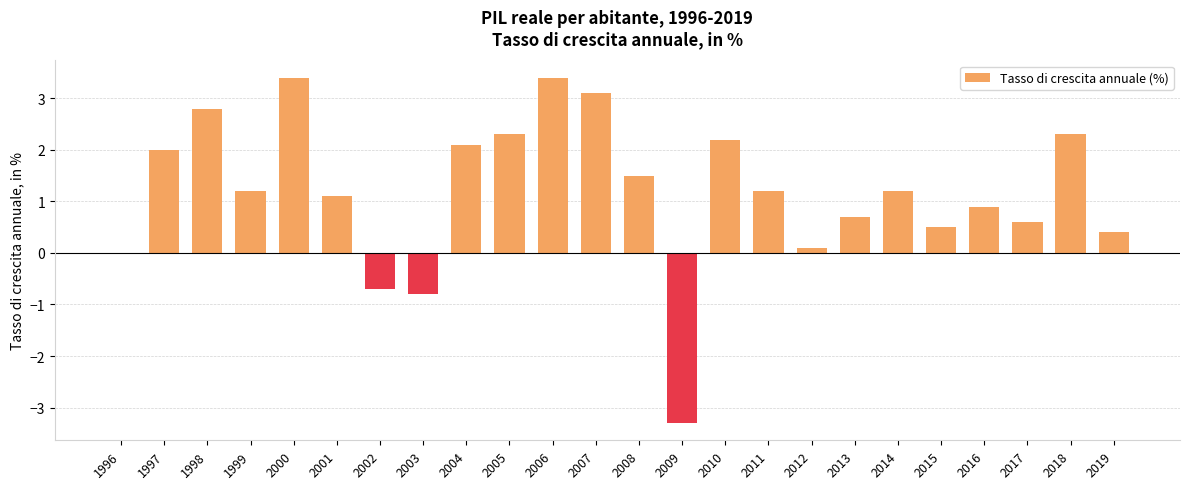

What is the change in value from 2014 to 2016?

-0.3